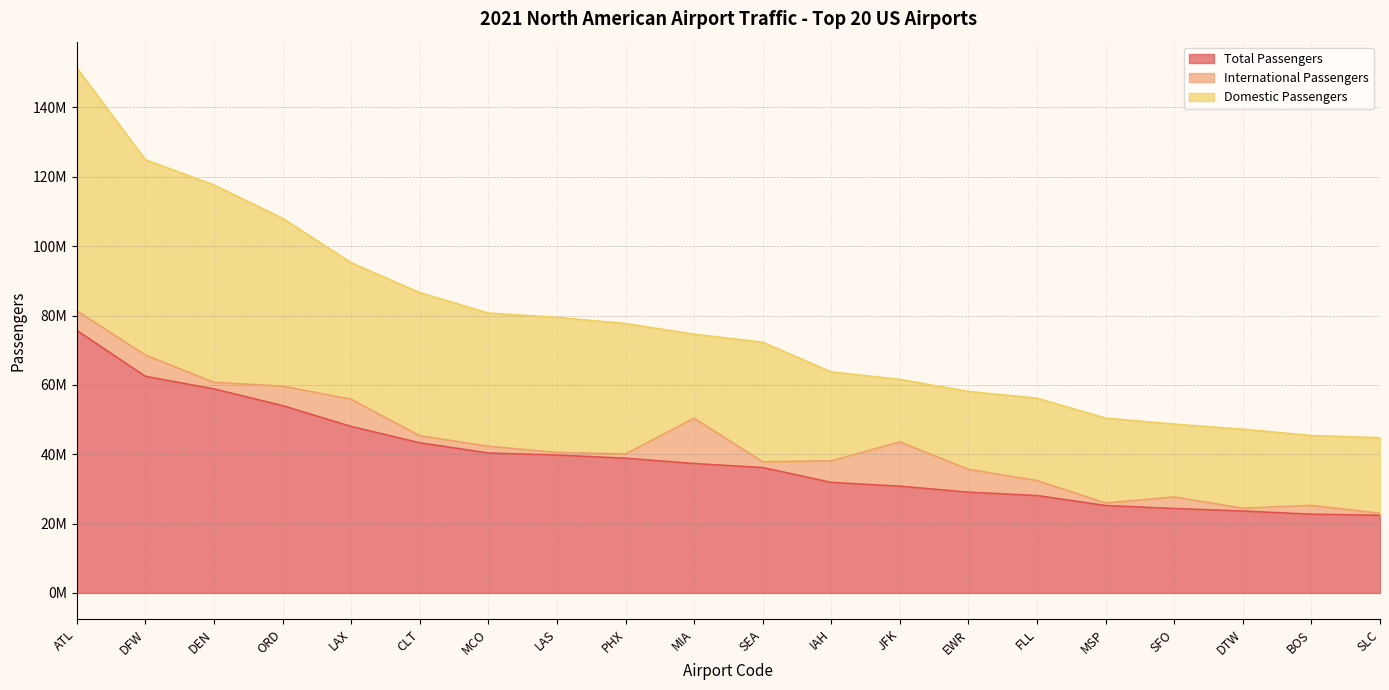

At MSP, list the series in order from smallest to largest.

International Passengers, Domestic Passengers, Total Passengers